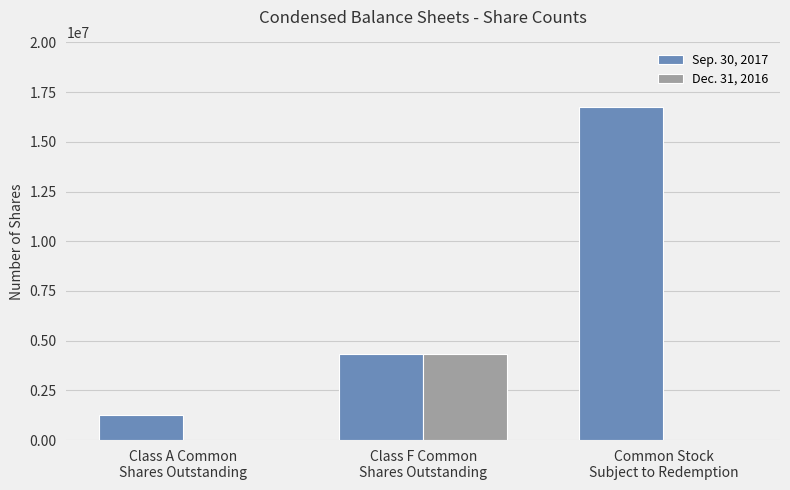

True or false: Dec. 31, 2016 has a value of -1930427 at Class A Common
Shares Outstanding.

False